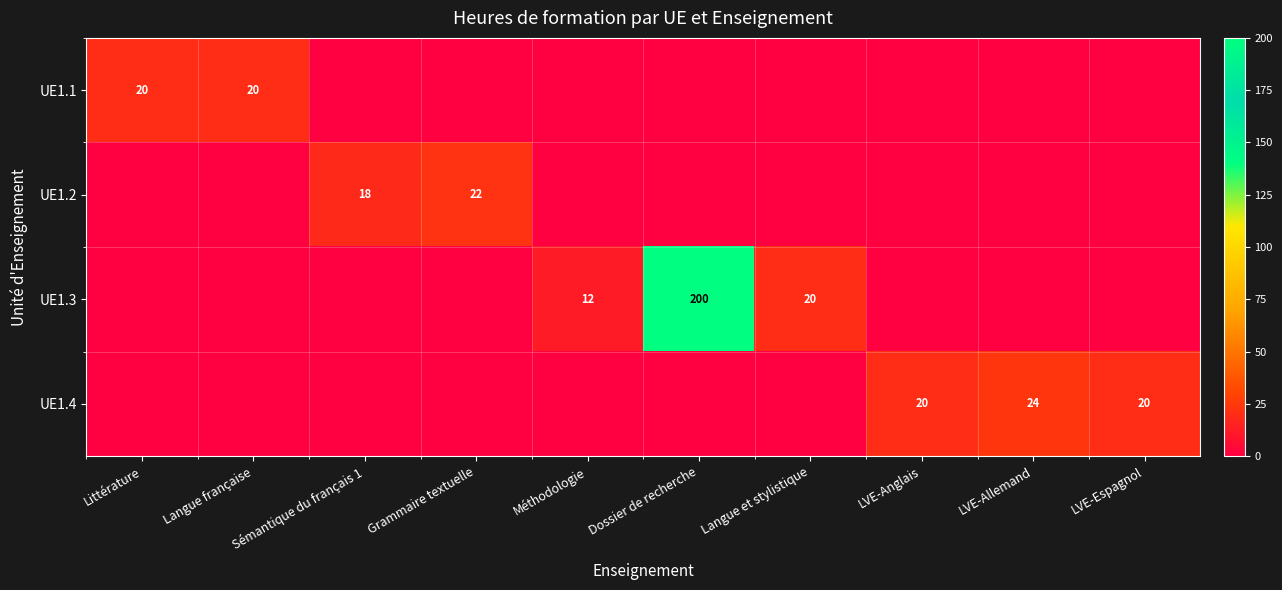

Which label corresponds to the largest value in the chart?

Dossier de recherche